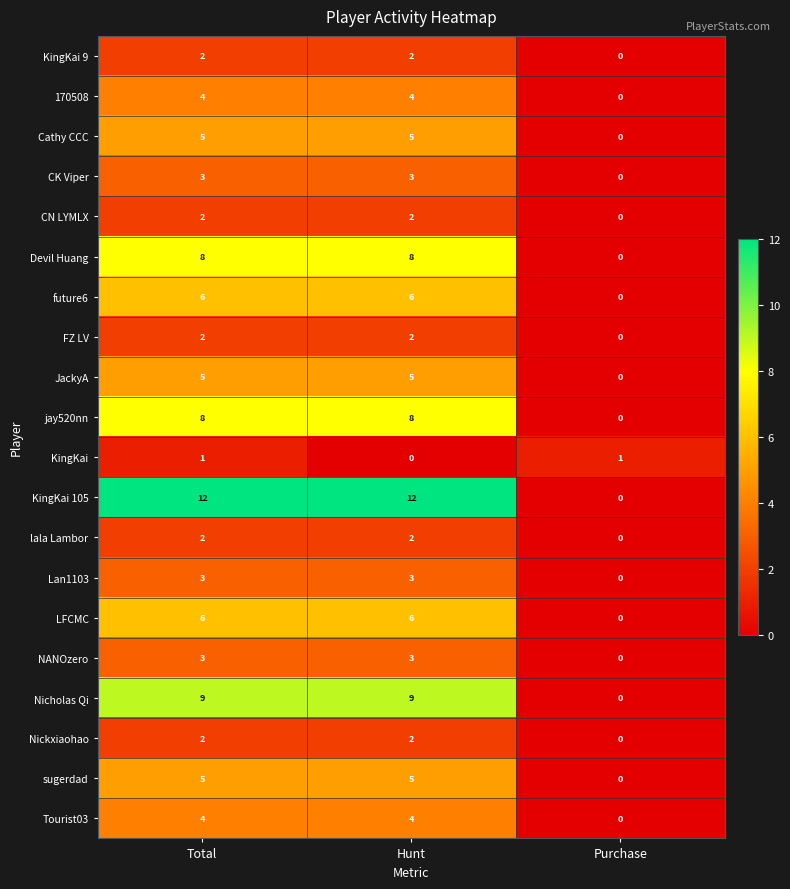

True or false: CN LYMLX has a value of 2 at Total.

True